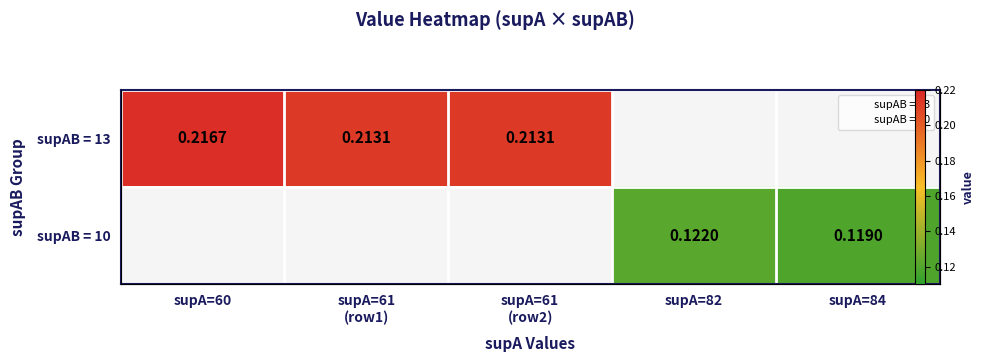

What is the maximum value shown in the chart?

0.2